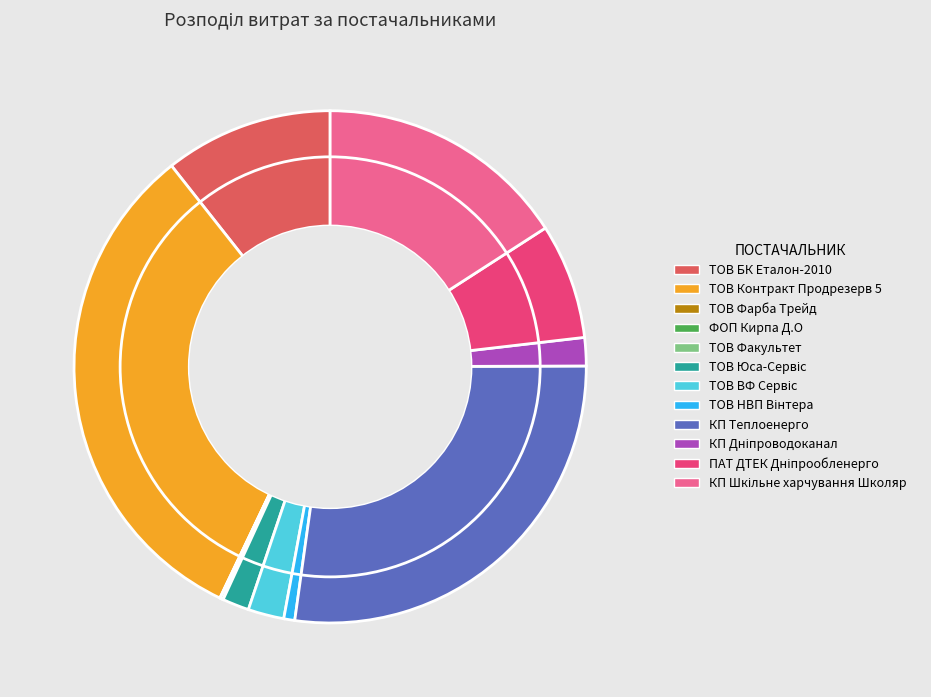

Is there any slice that represents more than half of the pie?

No